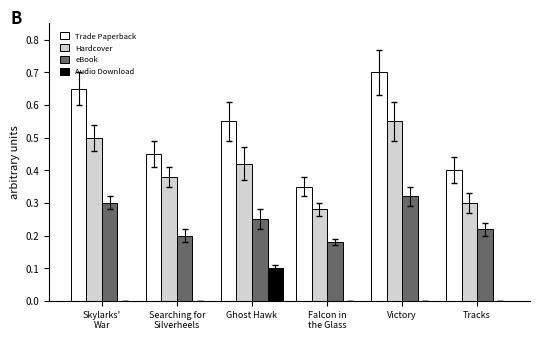

Which series has the widest spread of values?

Trade Paperback